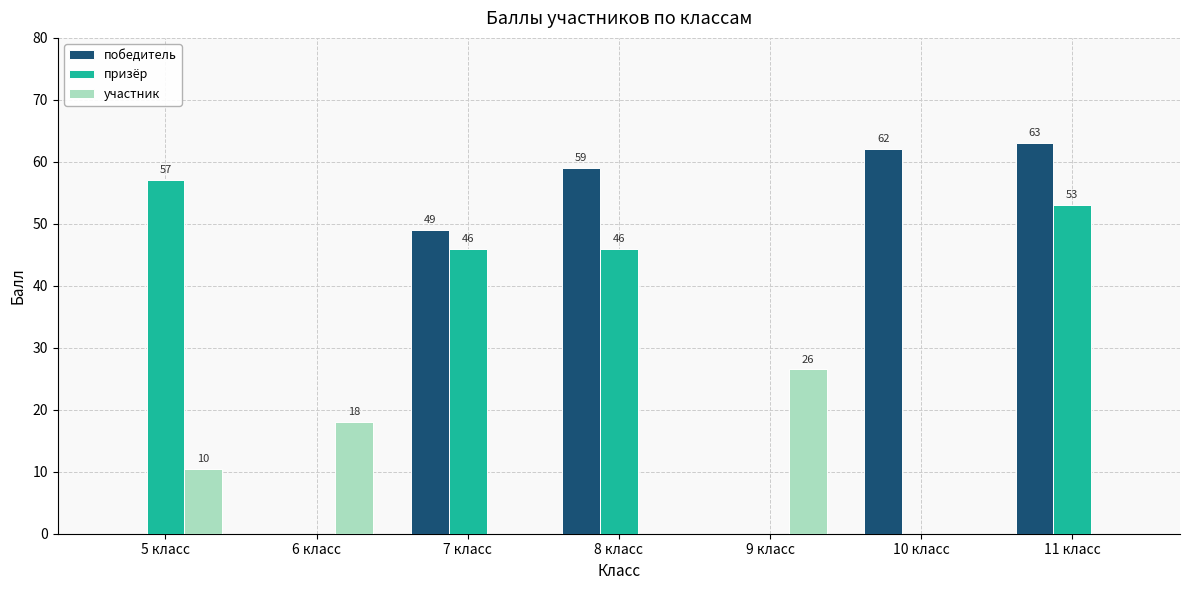

Is the value of призёр at 7 класс greater than the value of победитель at 5 класс?

Yes